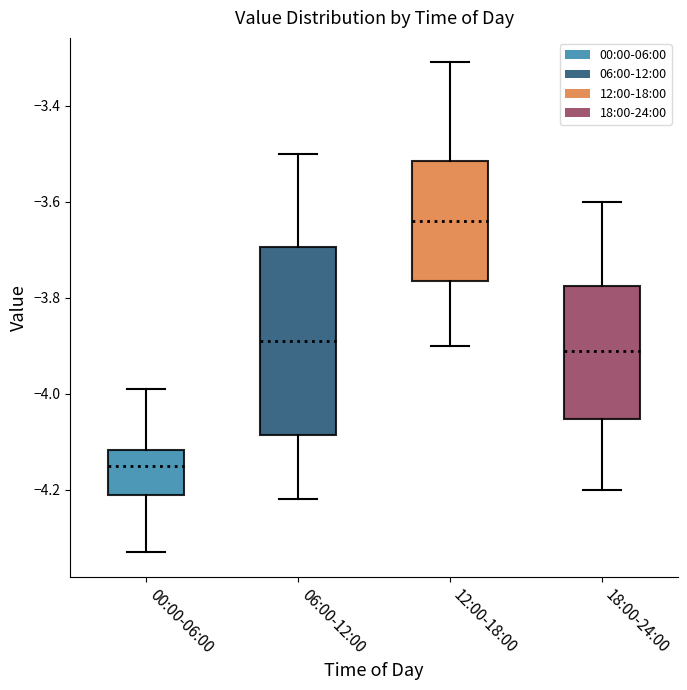

Reading left to right, transcribe this box plot: for each box, give where its median line is, the range the box spans, and where its two whiskers end, as read against the y-axis. The values are not printed on the chart, so give them approximately, as read against the axis.

00:00-06:00: median -4.14, box -4.20 to -4.12, whiskers -4.32 to -3.98
06:00-12:00: median -3.88, box -4.08 to -3.70, whiskers -4.22 to -3.50
12:00-18:00: median -3.64, box -3.76 to -3.52, whiskers -3.90 to -3.30
18:00-24:00: median -3.90, box -4.06 to -3.78, whiskers -4.20 to -3.60